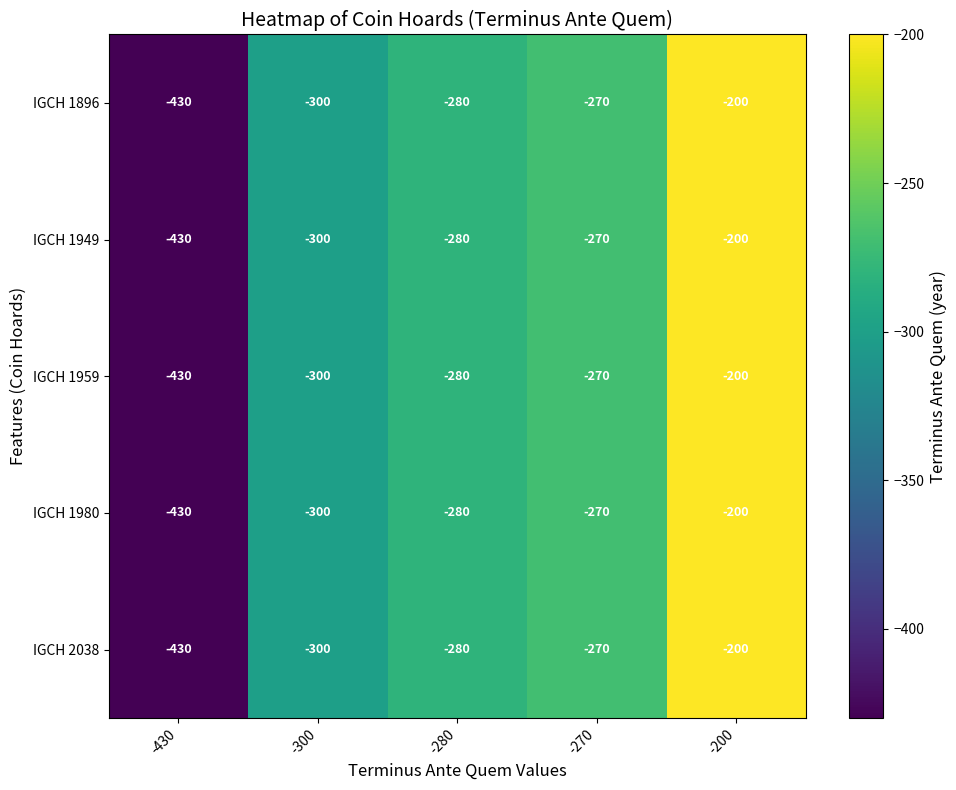

What is the minimum value shown in the chart?

-430